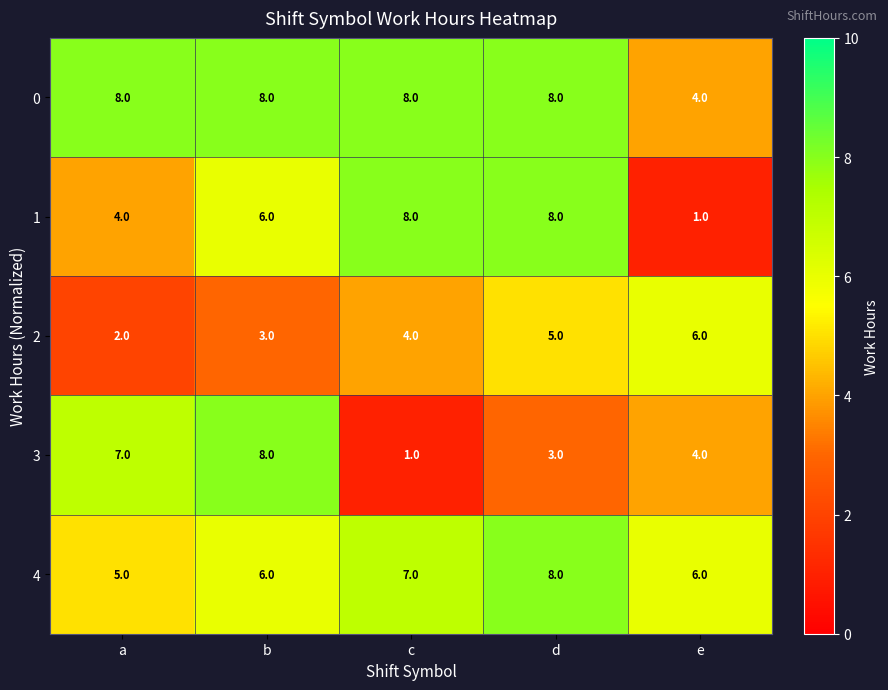

Which category has the highest value in the 3 series?

b